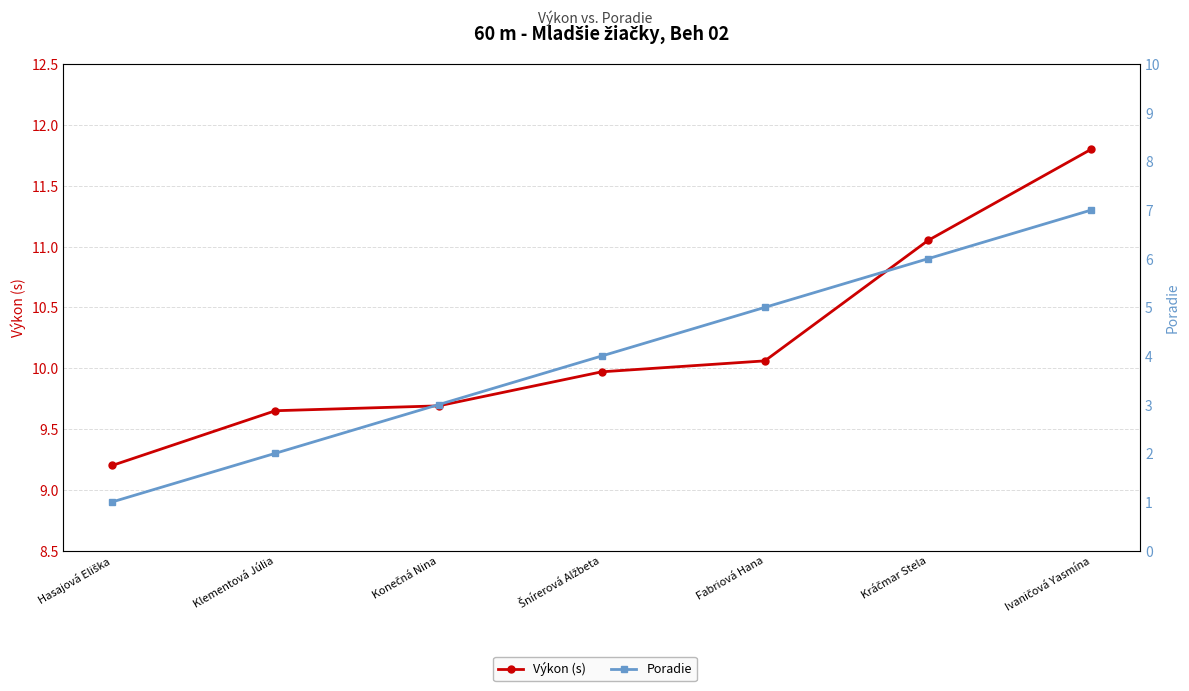

At which label is Poradie closest to 4?

Šnírerová Alžbeta